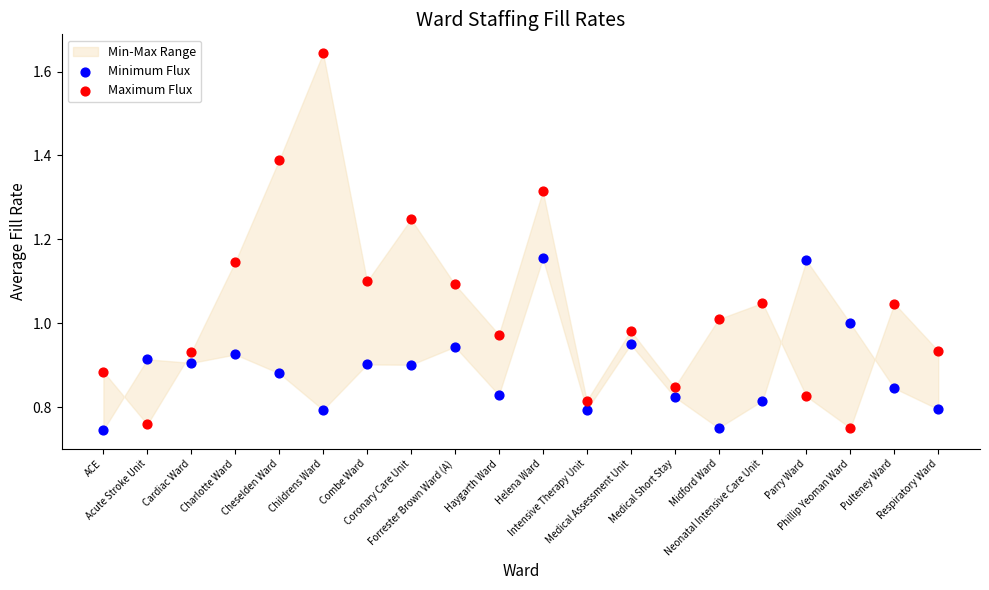

Which series has the largest Y range (max minus min)?

Maximum Flux